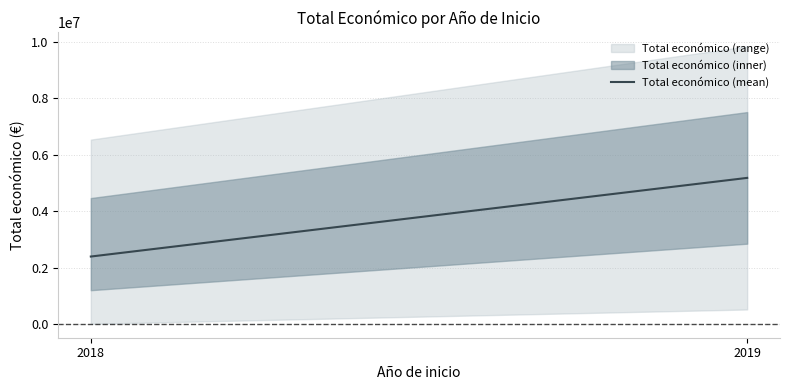

What is the difference between the values at 2019 and 2018?

2785152.3